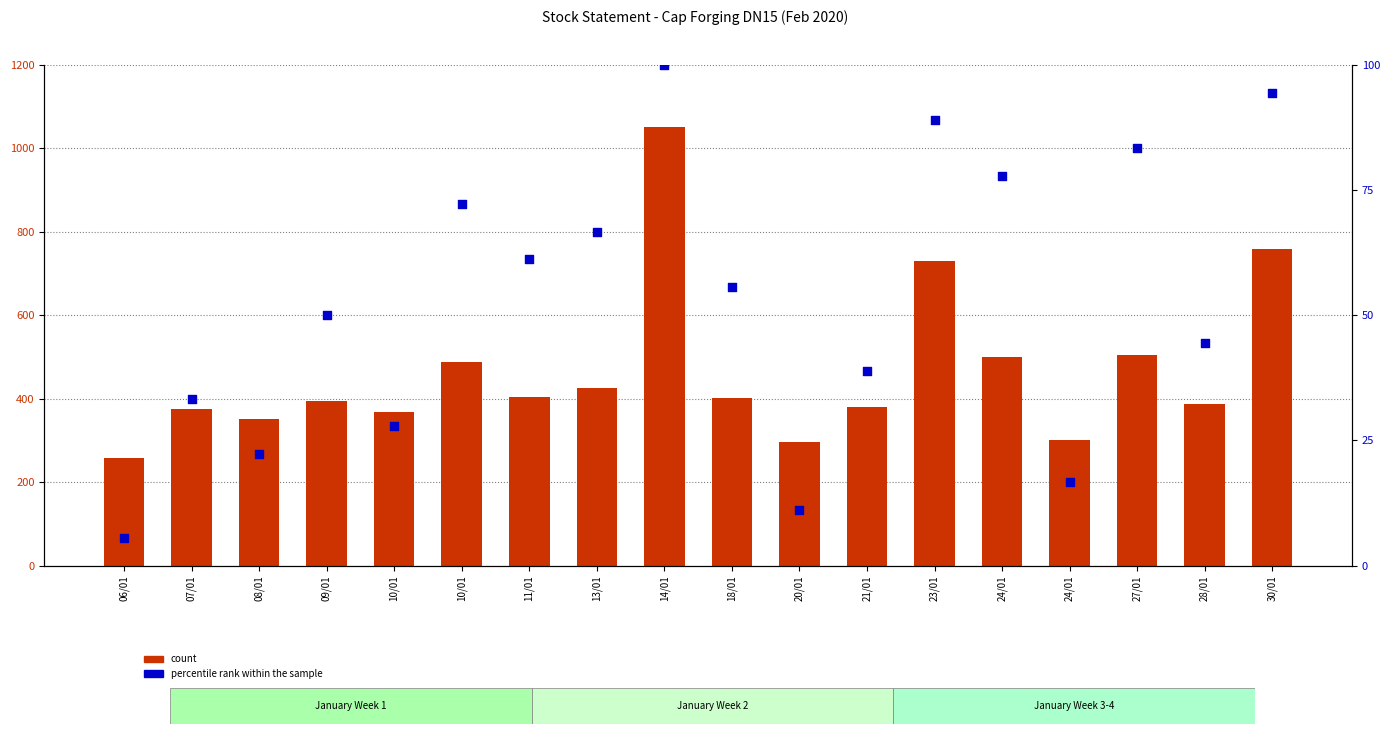

Which series has the largest total across all categories?

count